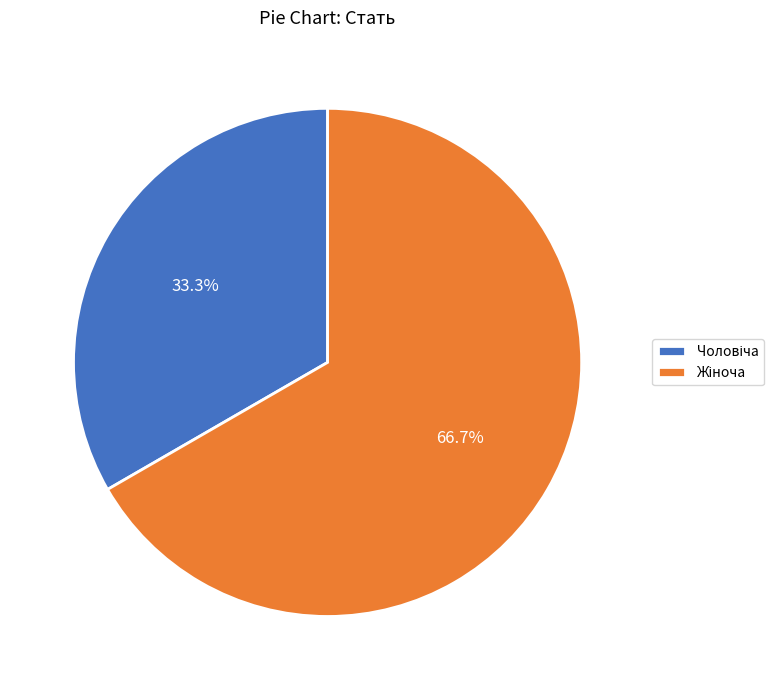

Is there a majority slice in this chart?

Yes